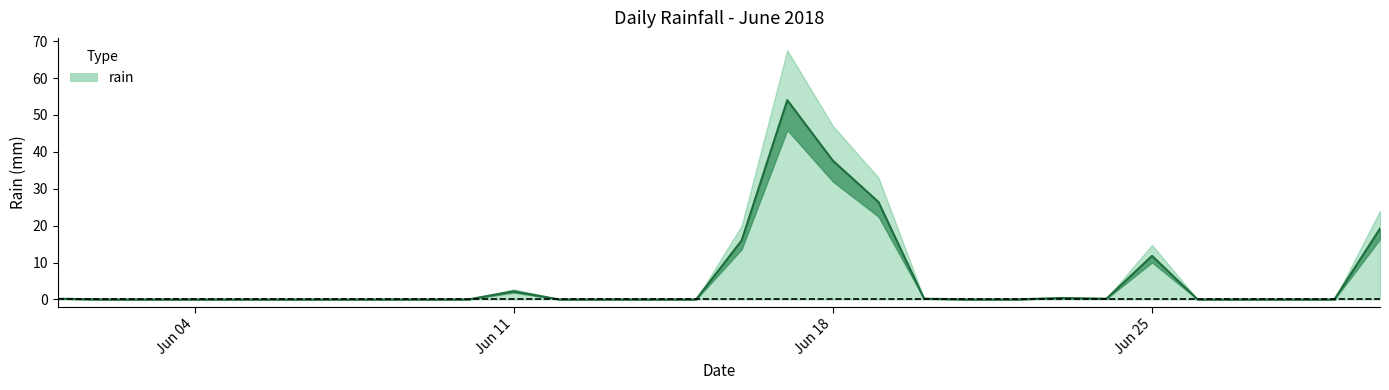

How many values are above zero?

11